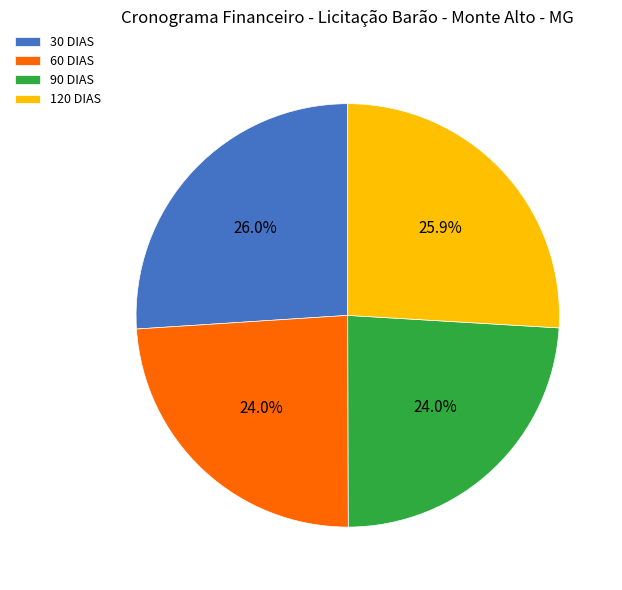

Is 60 DIAS the majority of the pie?

No